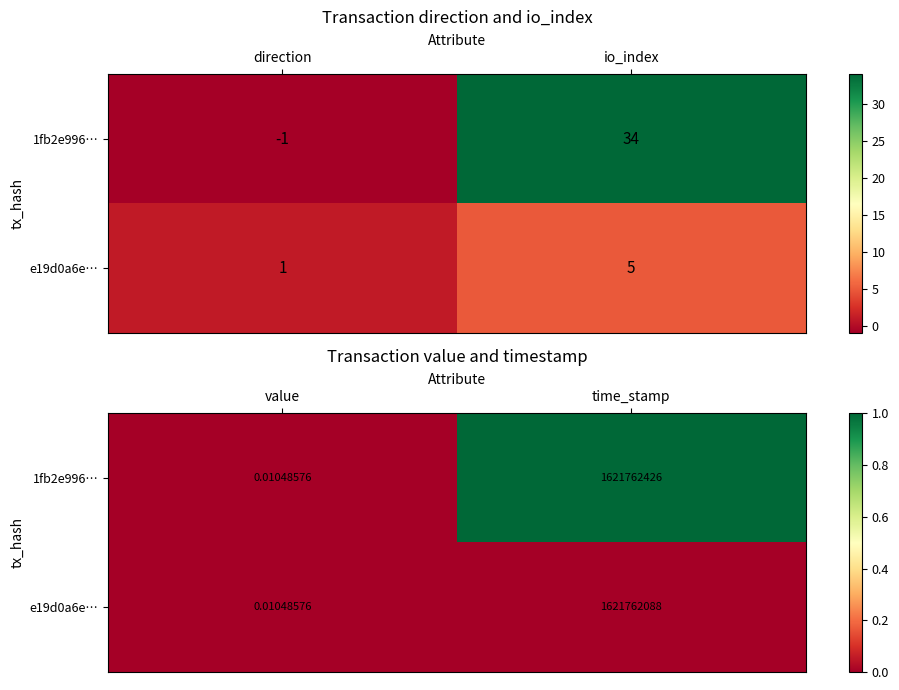

How many distinct data groups are displayed?

2